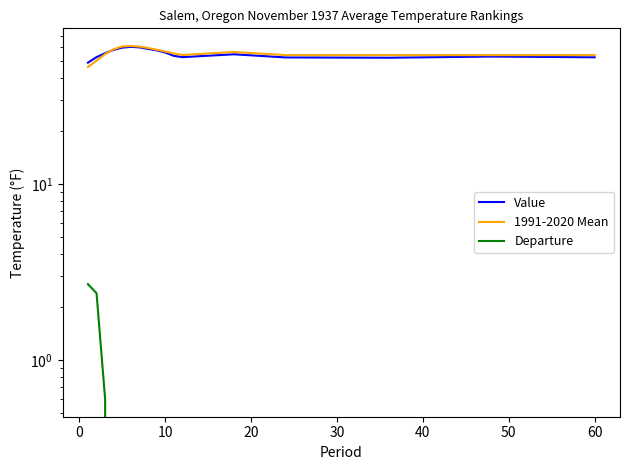

List the series in order of their peak value, highest first.

1991-2020 Mean, Value, Departure